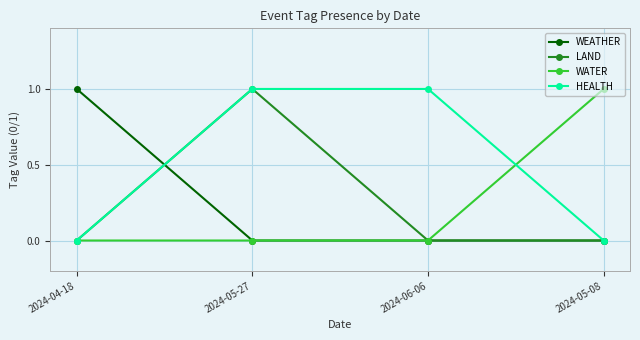

True or false: WEATHER has more than 2 points higher than both neighbors.

False